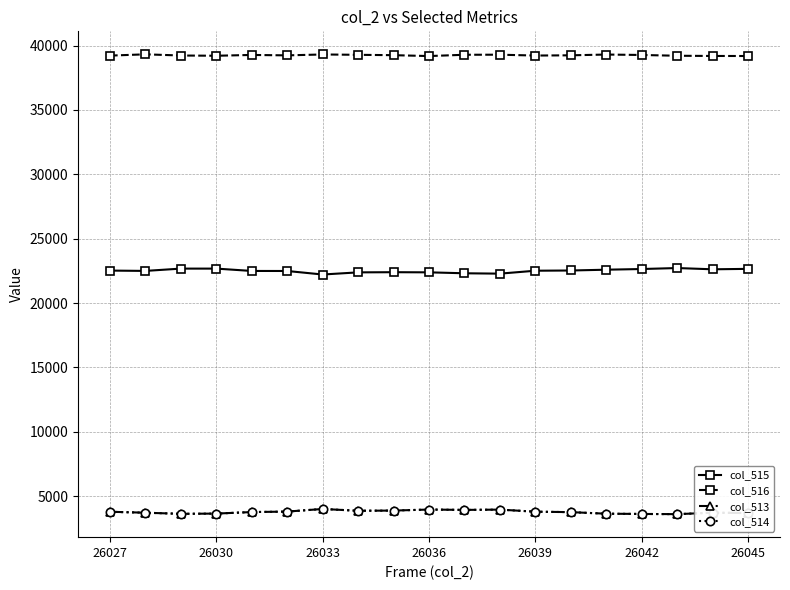

What is the smallest value displayed?

3599